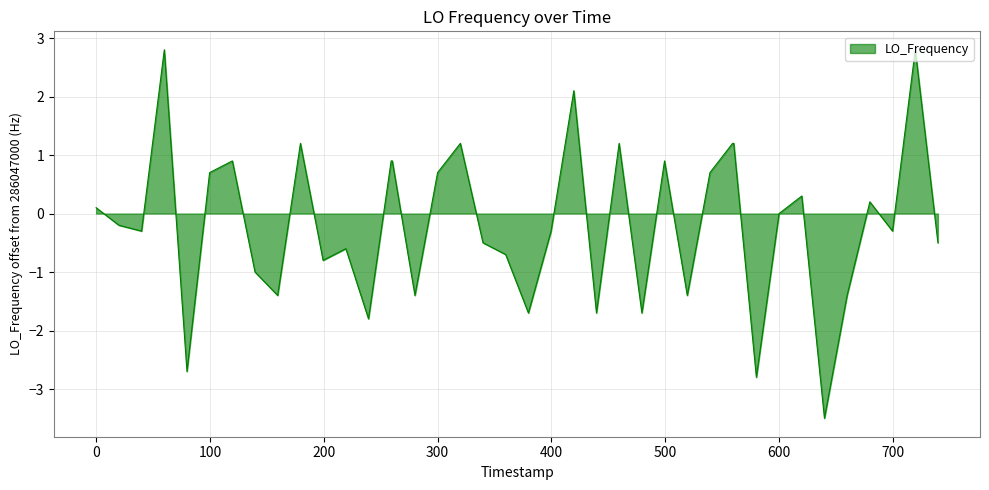

What is the minimum value shown in the chart?

-3.5